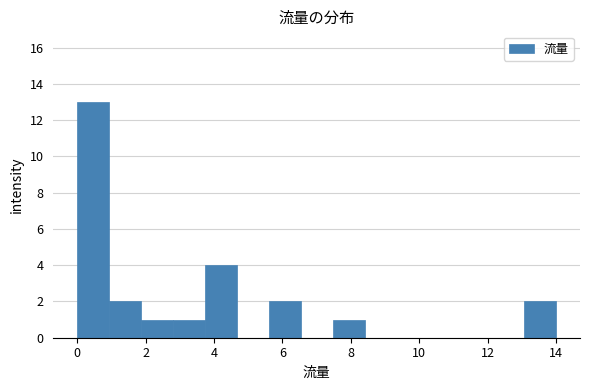

Which range on the x-axis has the tallest bar?

0.0 to 1.0